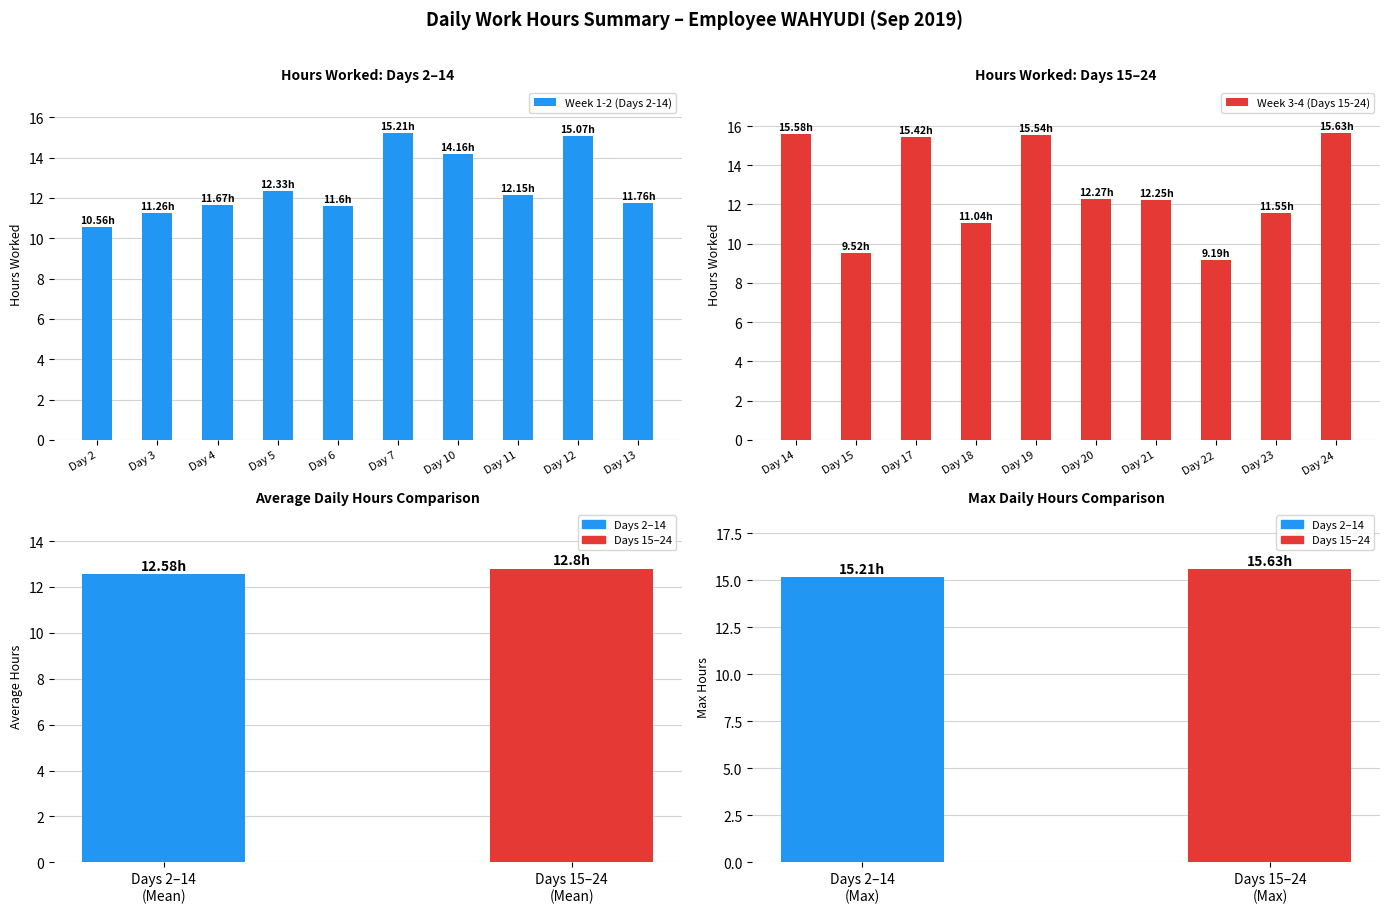

Does the chart contain any negative values?

No